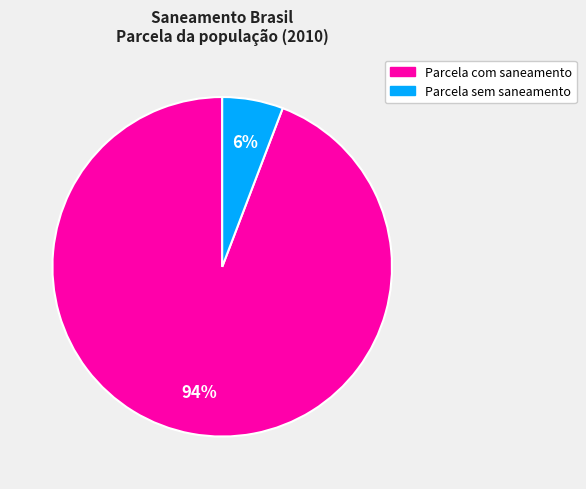

Do Parcela com saneamento and Parcela sem saneamento together represent more than half of the pie?

Yes